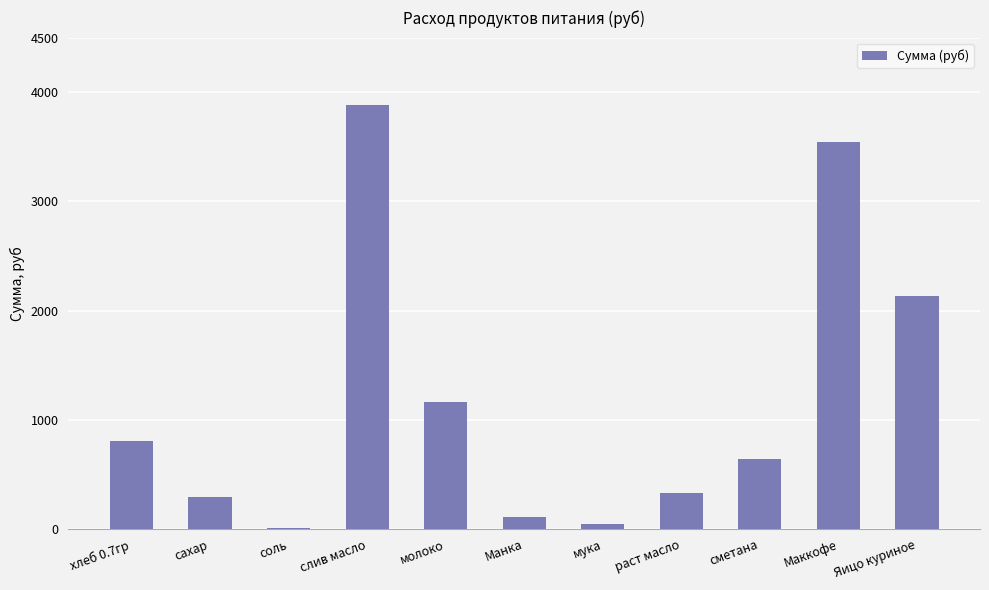

True or false: the data shows 2136.0 at Яицо куриное.

True